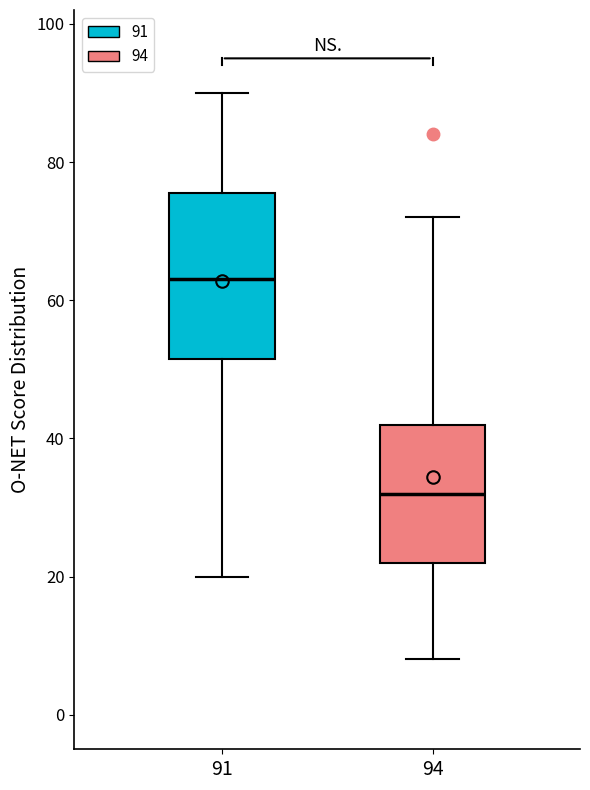

Reading left to right, transcribe this box plot: for each box, give where its median line is, the range the box spans, and where its two whiskers end, as read against the y-axis. The values are not printed on the chart, so give them approximately, as read against the axis.

91: median 64, box 52 to 76, whiskers 20 to 90
94: median 32, box 22 to 42, whiskers 8 to 72